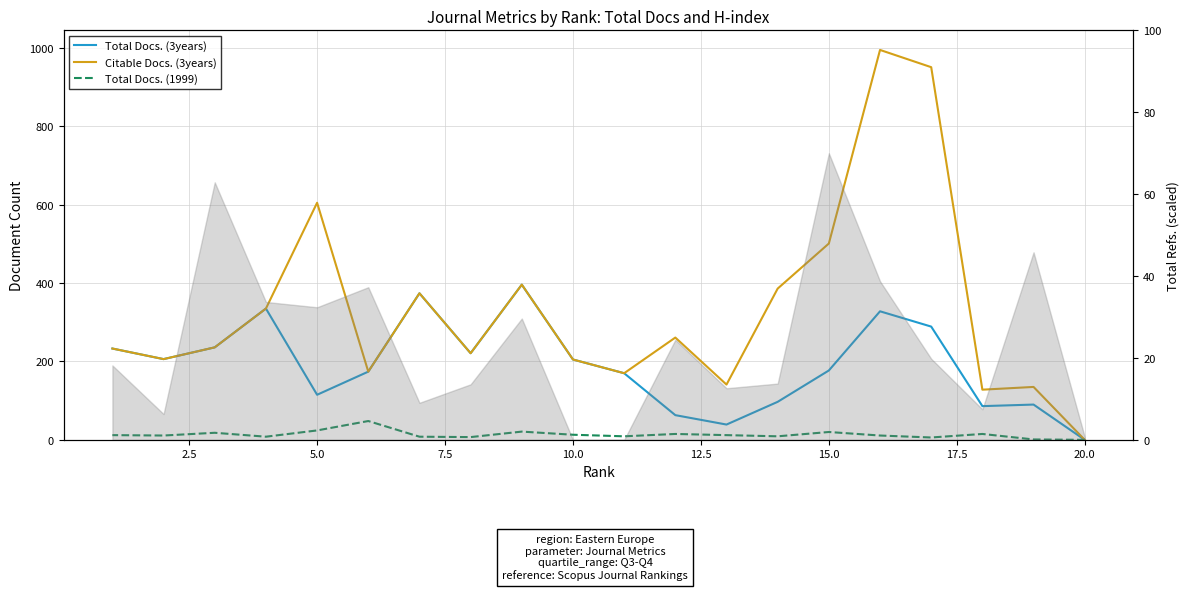

True or false: Total Docs. (1999) and Total Docs. (3years) cross at least once.

False